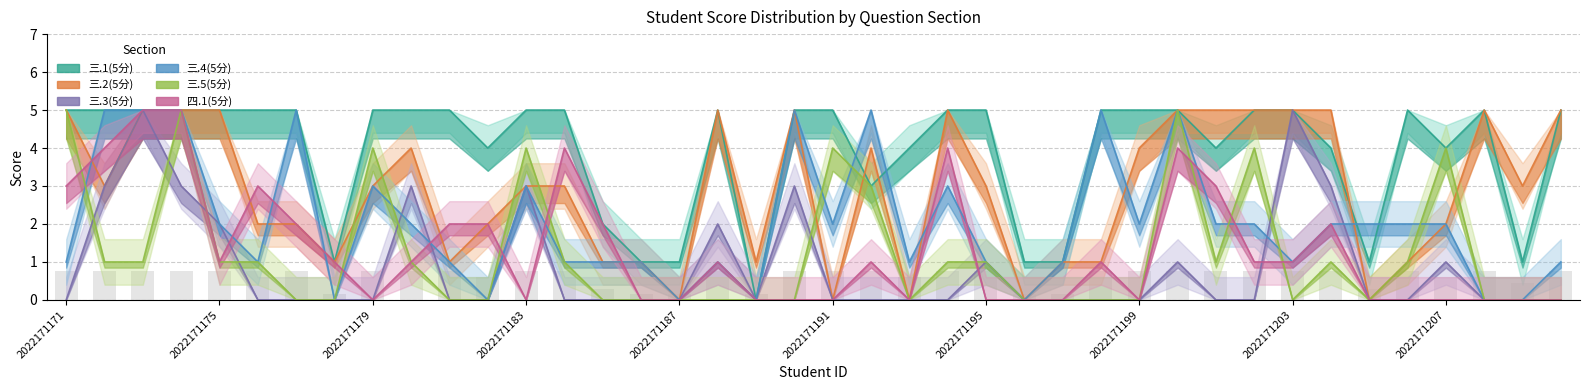

Where is 四.1(5分) nearest to the value 2?

2022171177